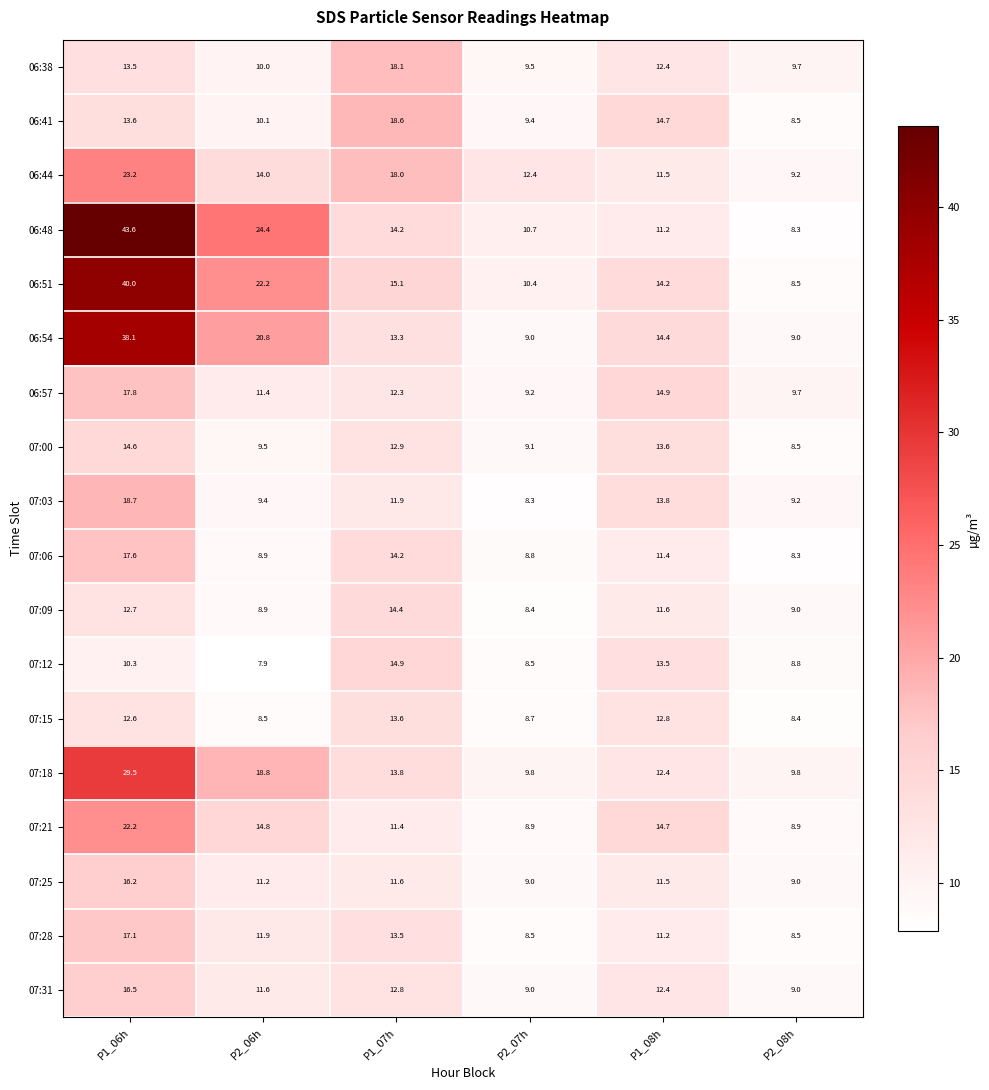

Which series has the largest total across all categories?

06:48